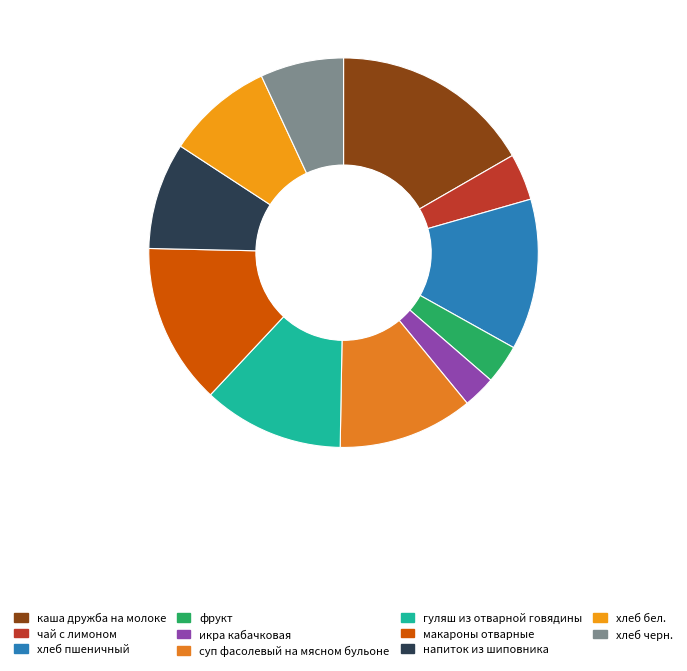

Which category has the biggest portion of the pie?

каша дружба на молоке